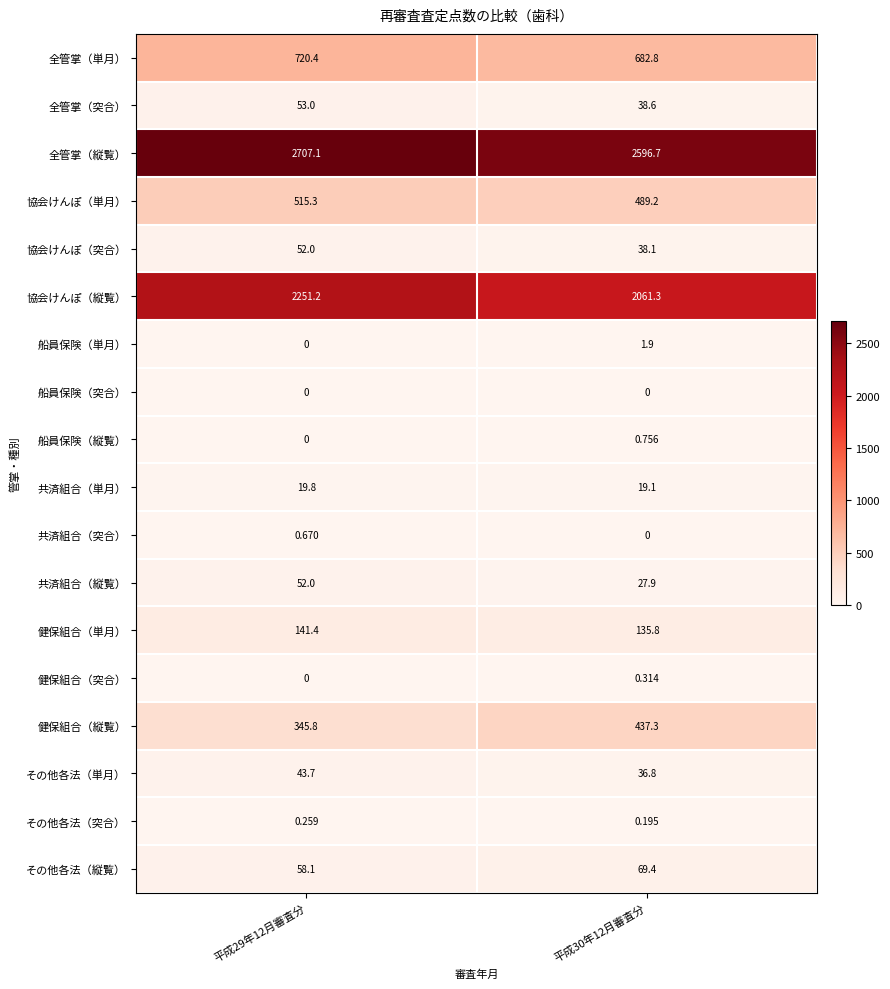

Is the value of 船員保険（縦覧） at 平成30年12月審査分 greater than the value of 健保組合（縦覧） at 平成30年12月審査分?

No